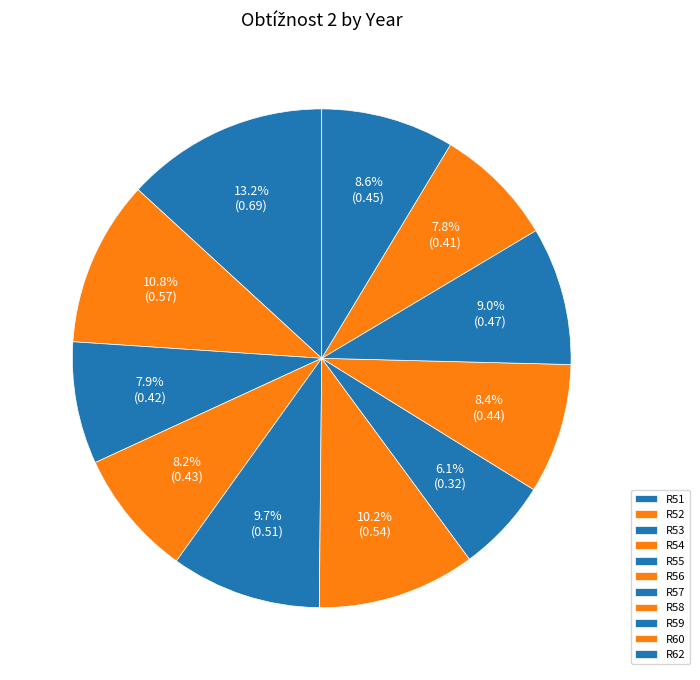

True or false: R57 accounts for 6% of the total.

True